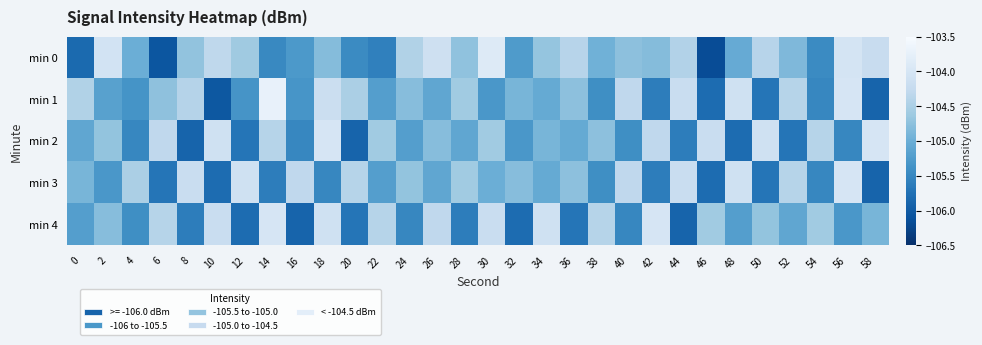

What is the spread (max minus min) of values at 12?

1.7